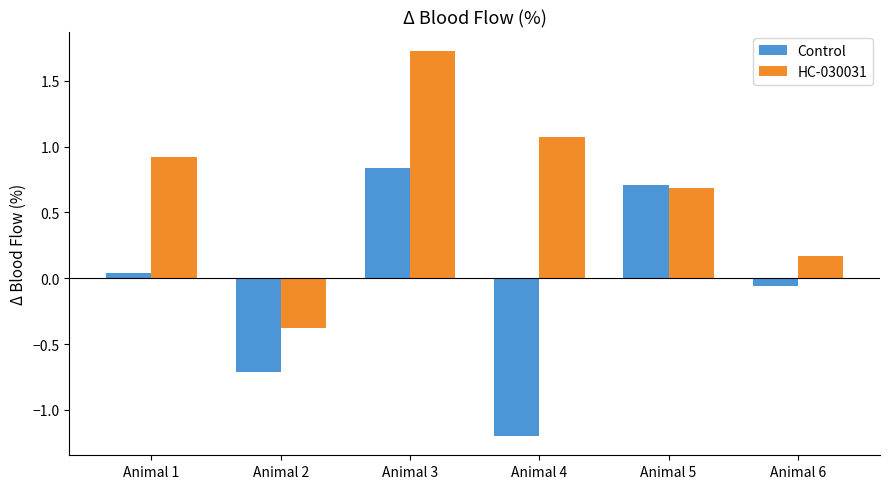

Which series has the largest range (max minus min)?

HC-030031